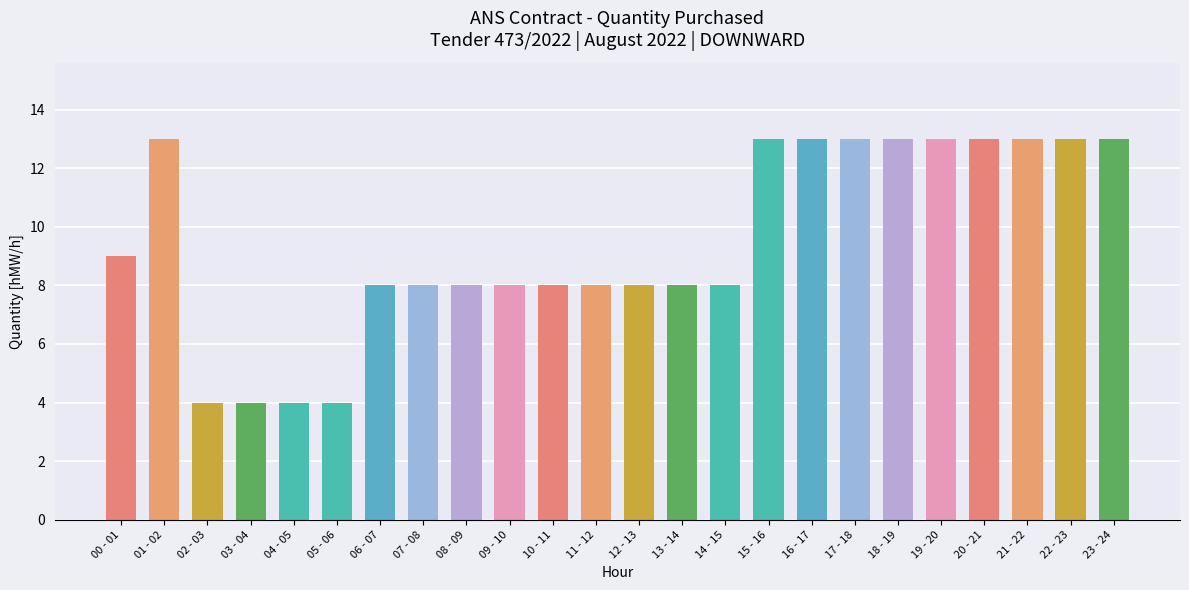

What position from the right is 02 - 03?

22